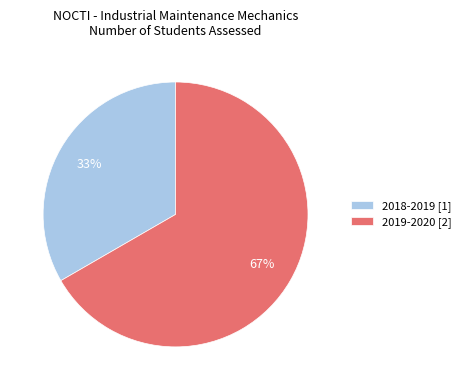

Is the sum of 2018-2019 [1] and 2019-2020 [2] greater than half?

Yes